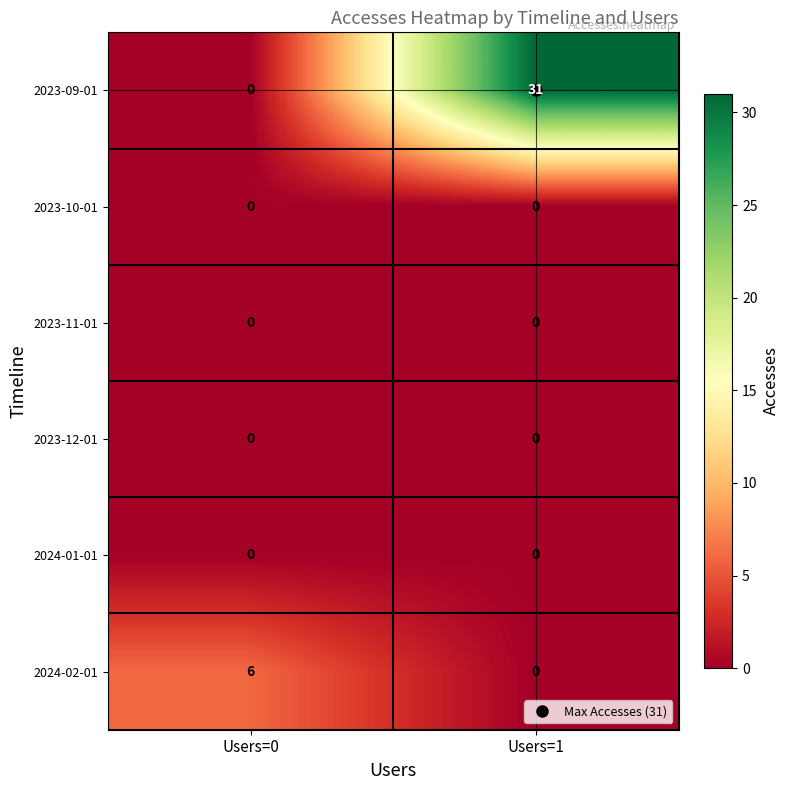

What is the spread (max minus min) of values at Users=0?

6